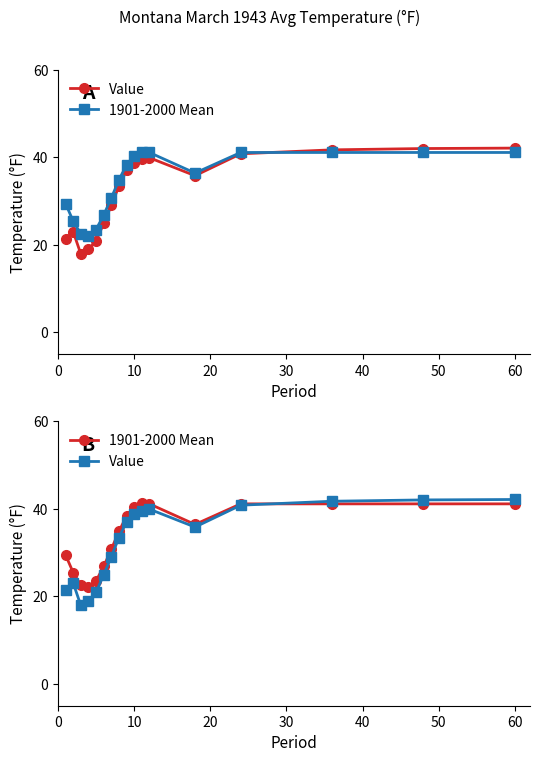

How many interior local valleys does the Value series have?

2